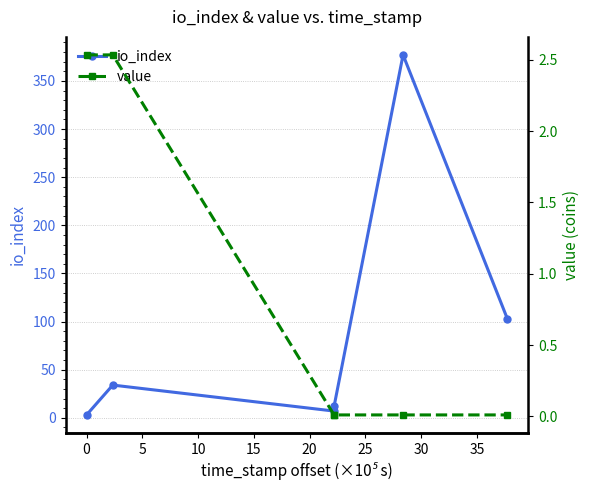

Is this an area chart (filled region under the line)?

No